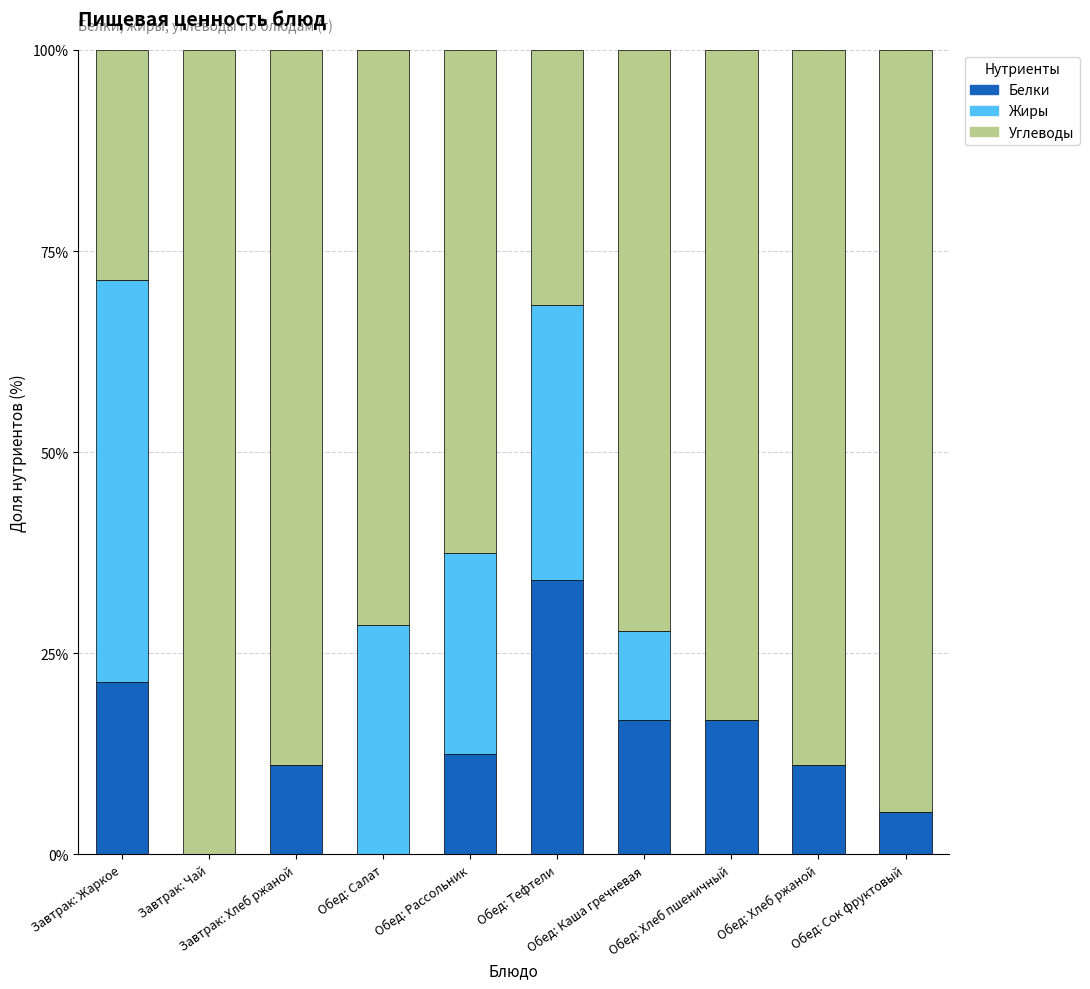

What is the maximum value for Белки?

34.1